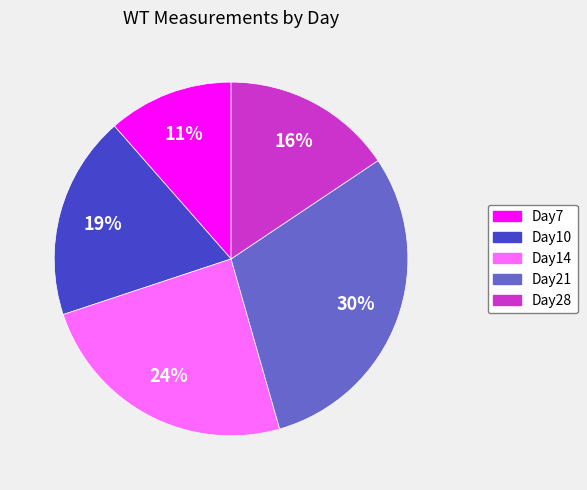

Which slice is the largest?

Day21